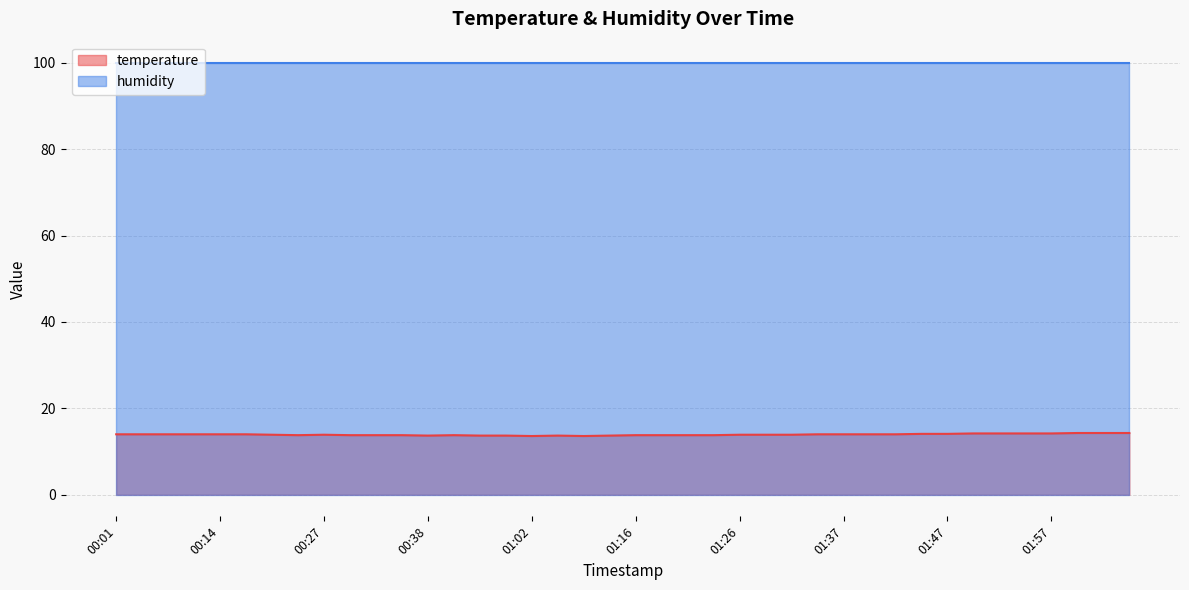

What is the value of the 26th point from the left?

13.9